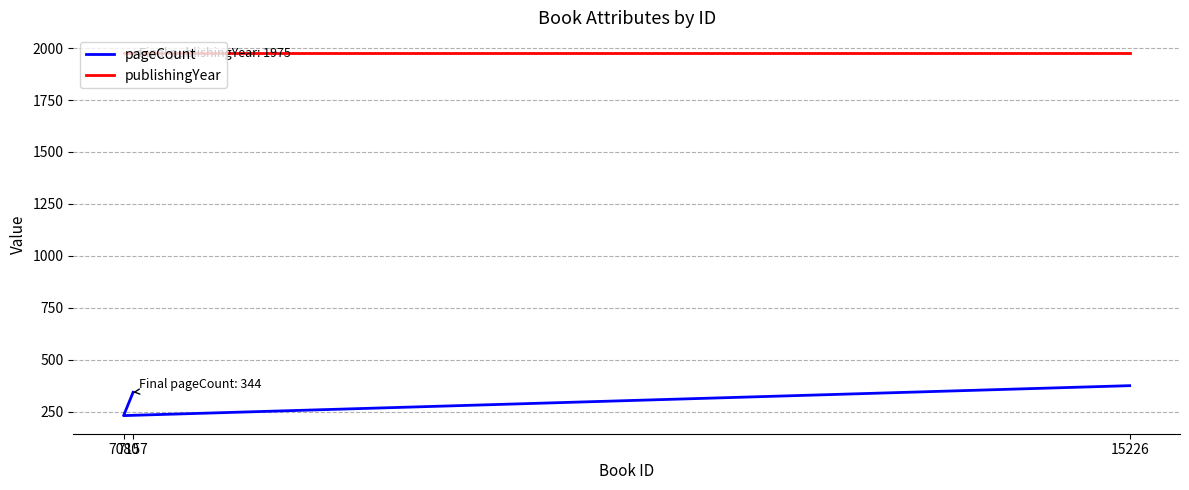

At 7080, list the series in order from largest to smallest.

publishingYear, pageCount